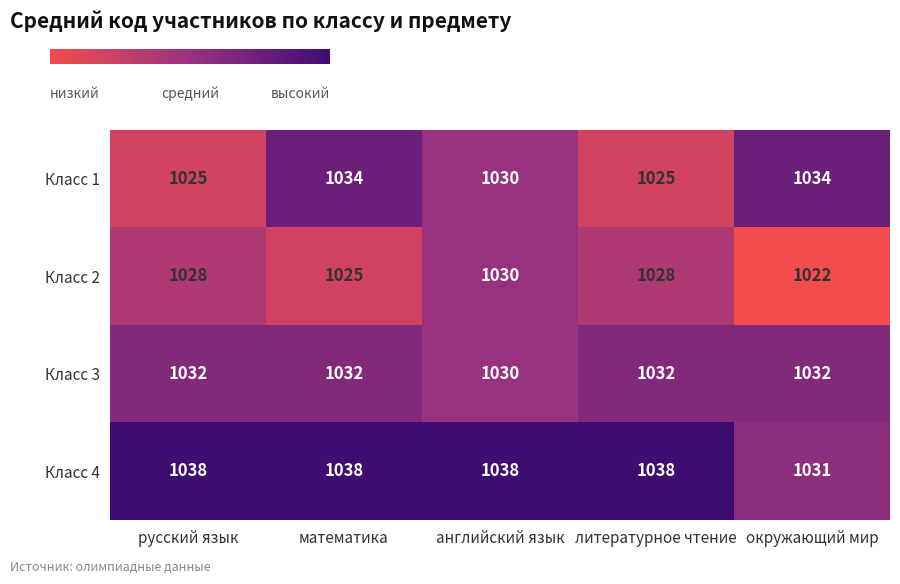

Reading left to right, list all the values displayed in this chart.

Класс 1: 1025	1034	1030	1025	1034
Класс 2: 1028	1025	1030	1028	1022
Класс 3: 1032	1032	1030	1032	1032
Класс 4: 1038	1038	1038	1038	1031